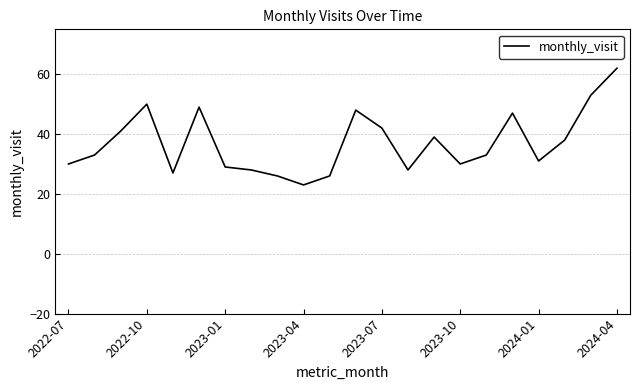

How many lines are shown in the chart?

1